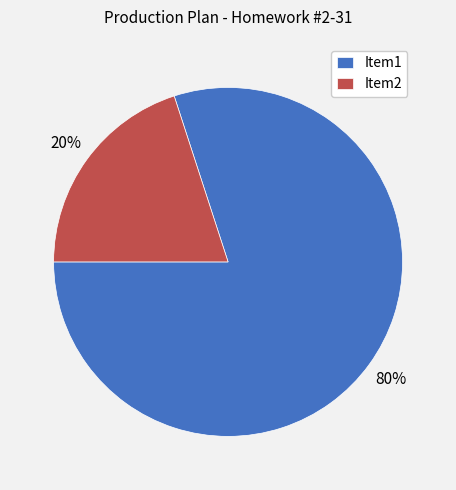

How many slices are in this pie chart?

2